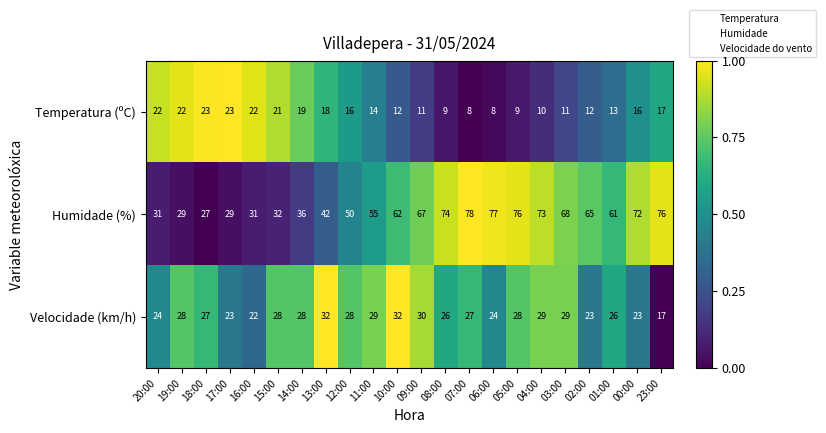

What is the spread (max minus min) of values at 12:00?

34